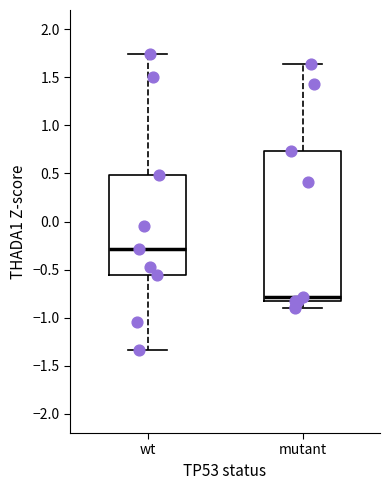

Reading left to right, transcribe this box plot: for each box, give where its median line is, the range the box spans, and where its two whiskers end, as read against the y-axis. The values are not printed on the chart, so give them approximately, as read against the axis.

wt: median -0.30, box -0.55 to 0.50, whiskers -1.35 to 1.75
mutant: median -0.80 (just above the box's lower edge), box -0.80 to 0.75, whiskers -0.90 to 1.65